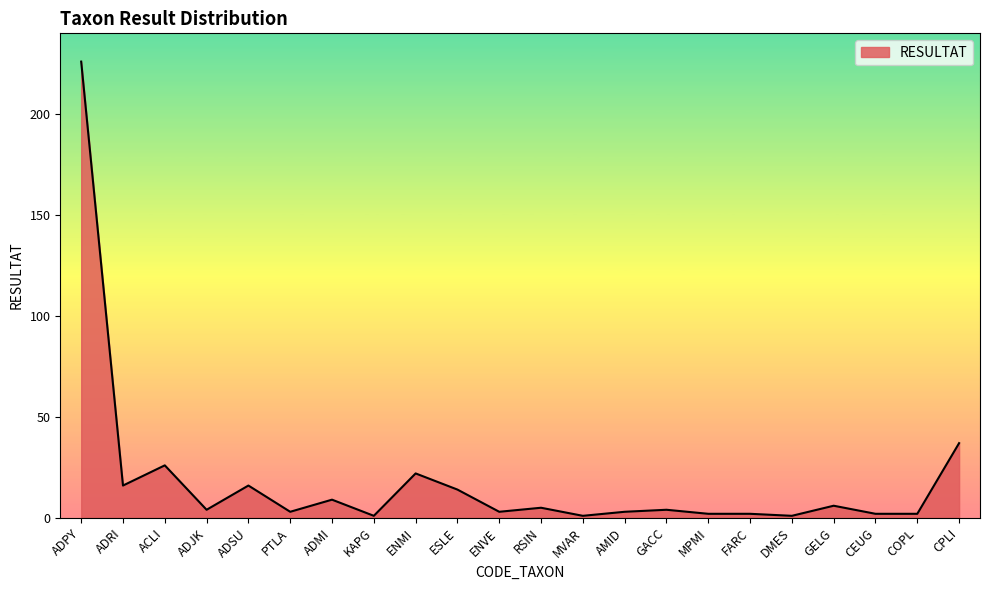

Which has a higher value, CEUG or ADMI?

ADMI